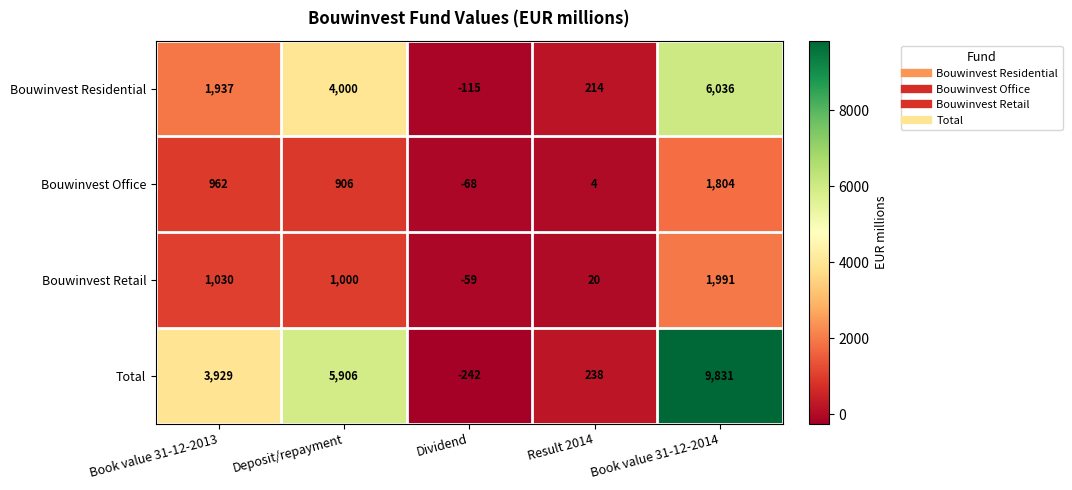

What is the difference between the highest and lowest values at Deposit/repayment?

5000